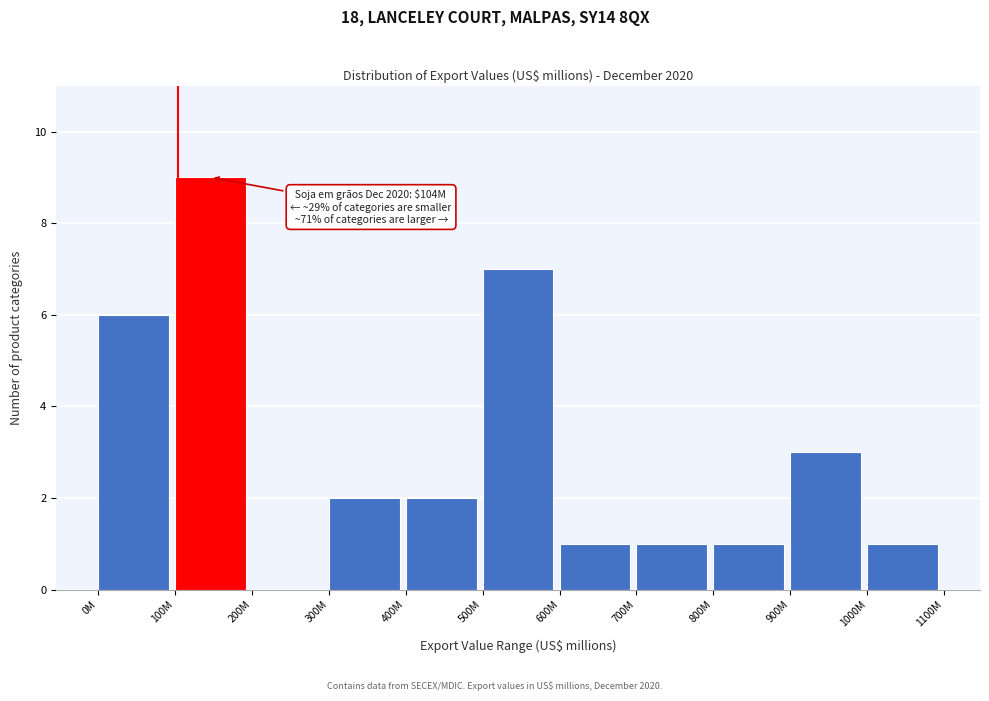

Reading left to right, extract all data points from this chart.

0M=6	100M=9	200M=0	300M=2	400M=2	500M=7	600M=1	700M=1	800M=1	900M=3	1000M=1